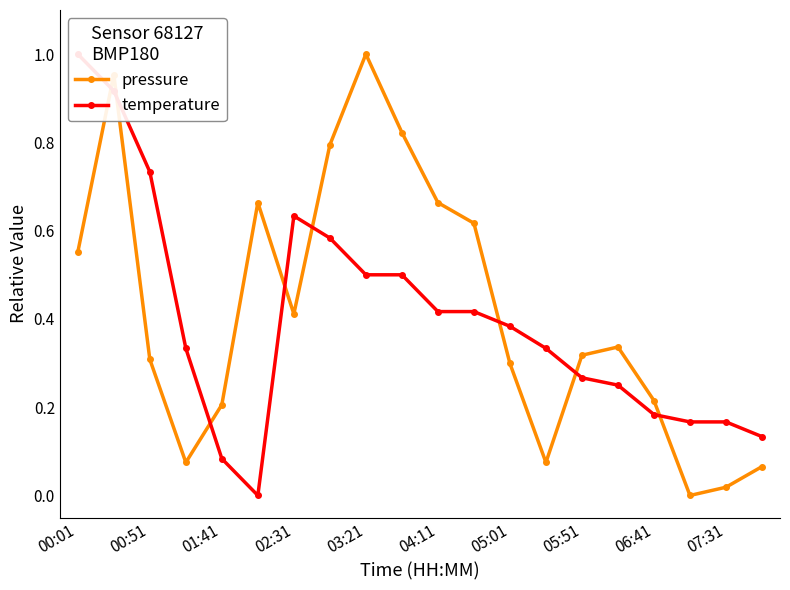

Which series has the largest total across all categories?

pressure